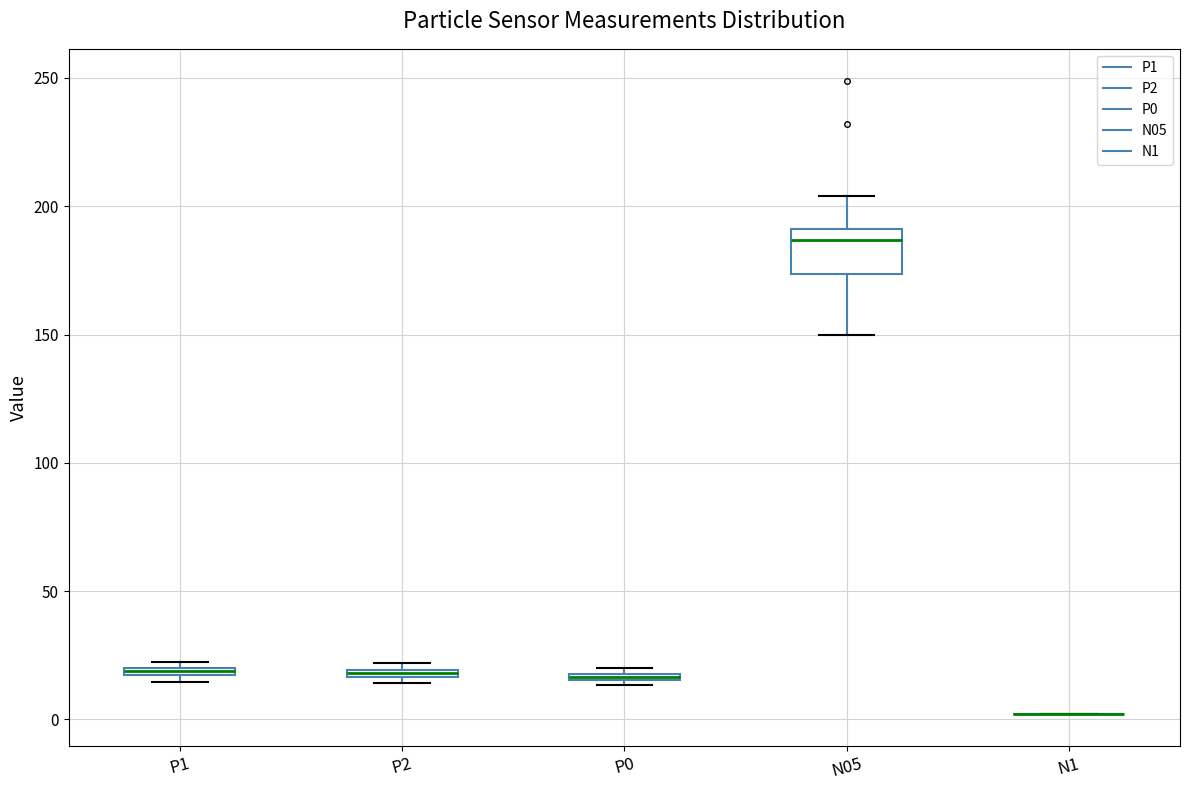

Where does the lower whisker of the box for N05 end on the y-axis? The values are not printed on the chart, so give them approximately, as read against the axis.

150